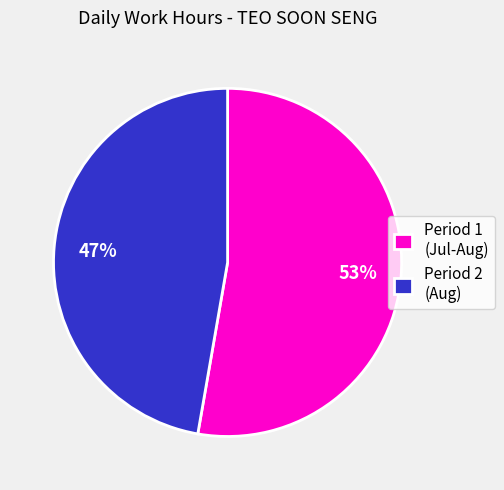

True or false: Period 2 (Aug) accounts for 47% of the total.

True